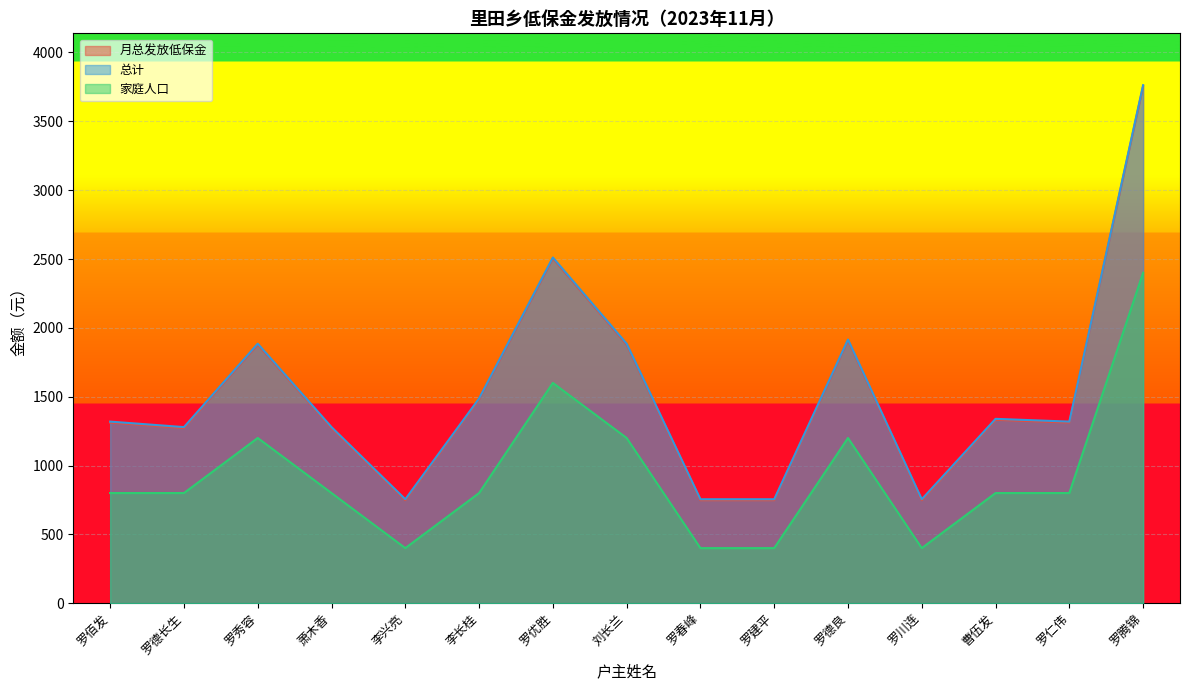

Which has a higher value, 罗佰发 or 罗秀容?

罗秀容